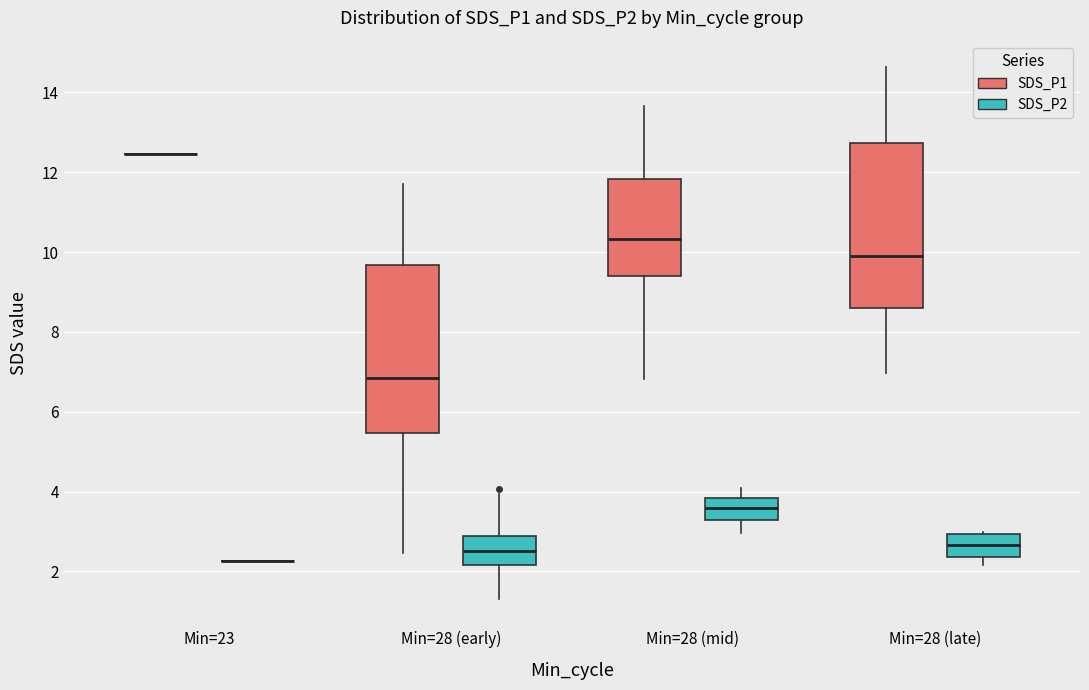

Reading left to right, transcribe this box plot: for each box, give where its median line is, the range the box spans, and where its two whiskers end, as read against the y-axis. The values are not printed on the chart, so give them approximately, as read against the axis.

Min=23 (SDS_P1): box collapsed to a line at 12.4, whiskers 12.4 to 12.4
Min=23 (SDS_P2): box collapsed to a line at 2.2, whiskers 2.2 to 2.2
Min=28 (early) (SDS_P1): median 6.8, box 5.4 to 9.6, whiskers 2.4 to 11.8
Min=28 (early) (SDS_P2): median 2.6, box 2.2 to 3.0, whiskers 1.4 to 4.0
Min=28 (mid) (SDS_P1): median 10.4, box 9.4 to 11.8, whiskers 6.8 to 13.6
Min=28 (mid) (SDS_P2): median 3.6, box 3.2 to 3.8, whiskers 3.0 to 4.2
Min=28 (late) (SDS_P1): median 10.0, box 8.6 to 12.8, whiskers 7.0 to 14.6
Min=28 (late) (SDS_P2): median 2.6, box 2.4 to 3.0, whiskers 2.2 to 3.0 (just above the box's upper edge)